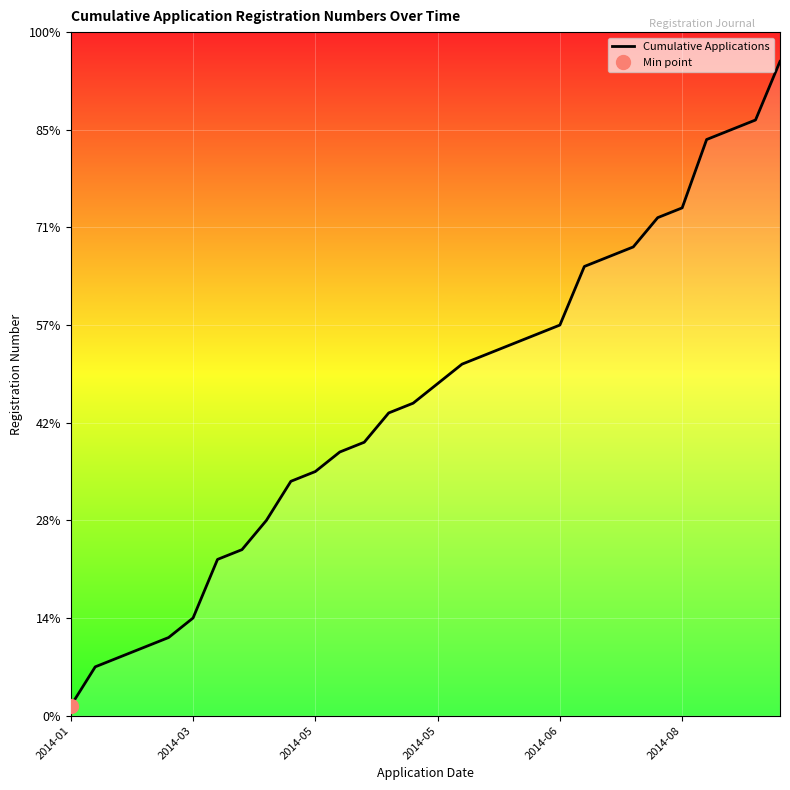

Approximately how many times larger is the value at 12 compared to 20?

0.7